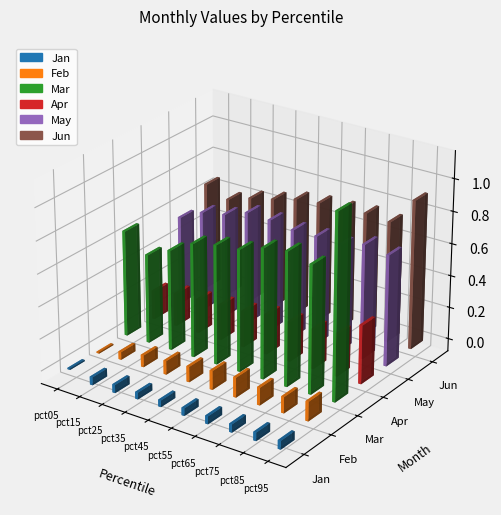

How many bars are there in total?

60